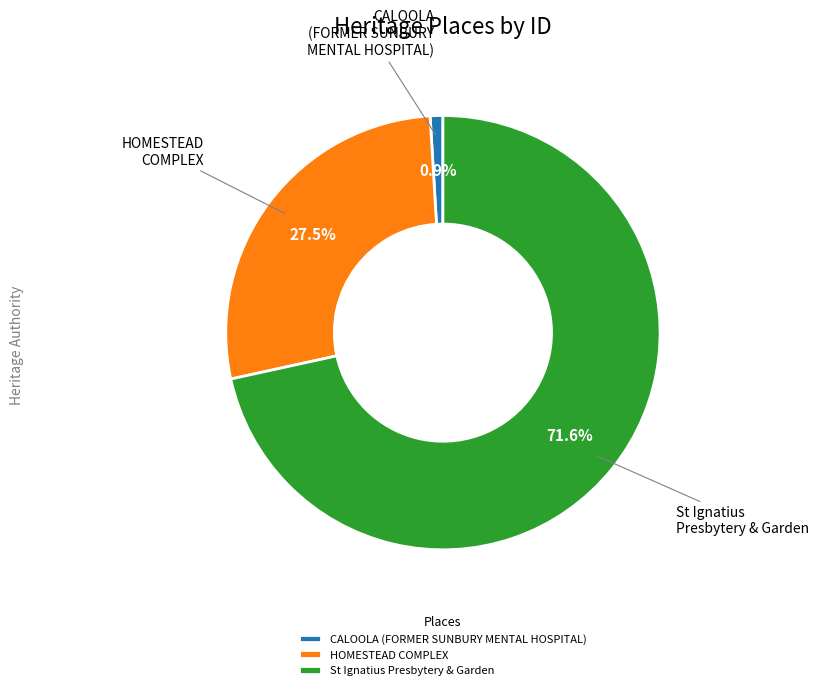

Combined, do CALOOLA (FORMER SUNBURY MENTAL HOSPITAL) and HOMESTEAD COMPLEX account for over 50%?

No